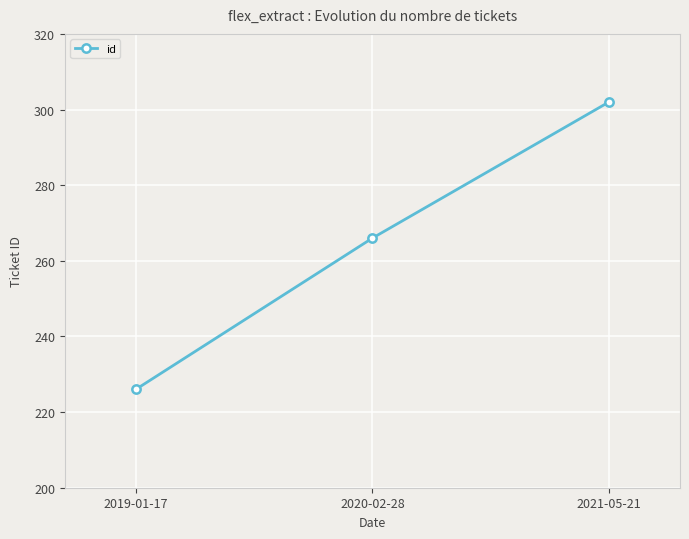

Which has a higher value, 2019-01-17 or 2020-02-28?

2020-02-28